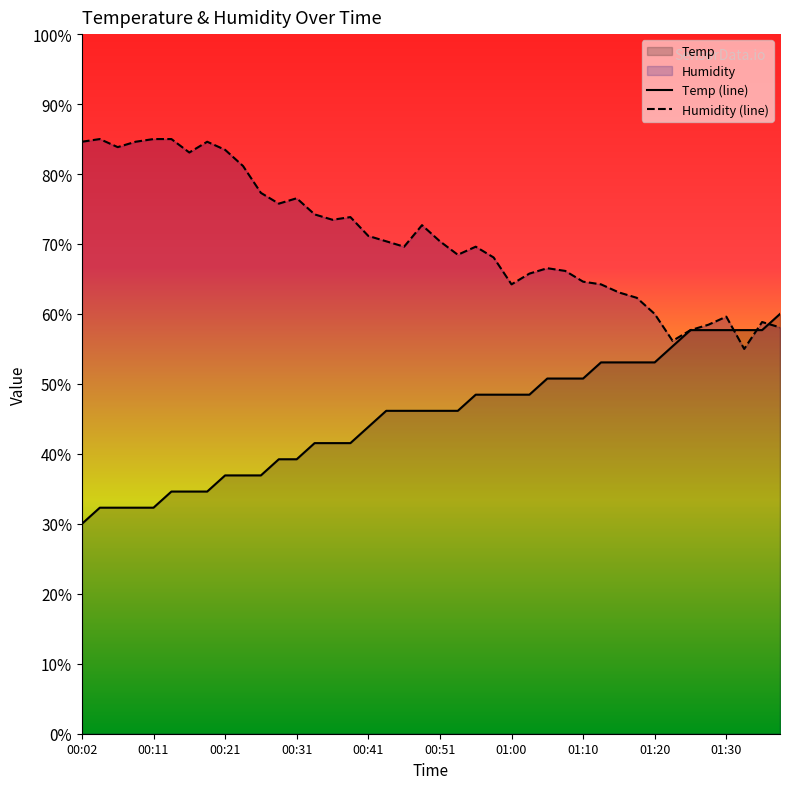

What is the average value of the Temp series?

45.3